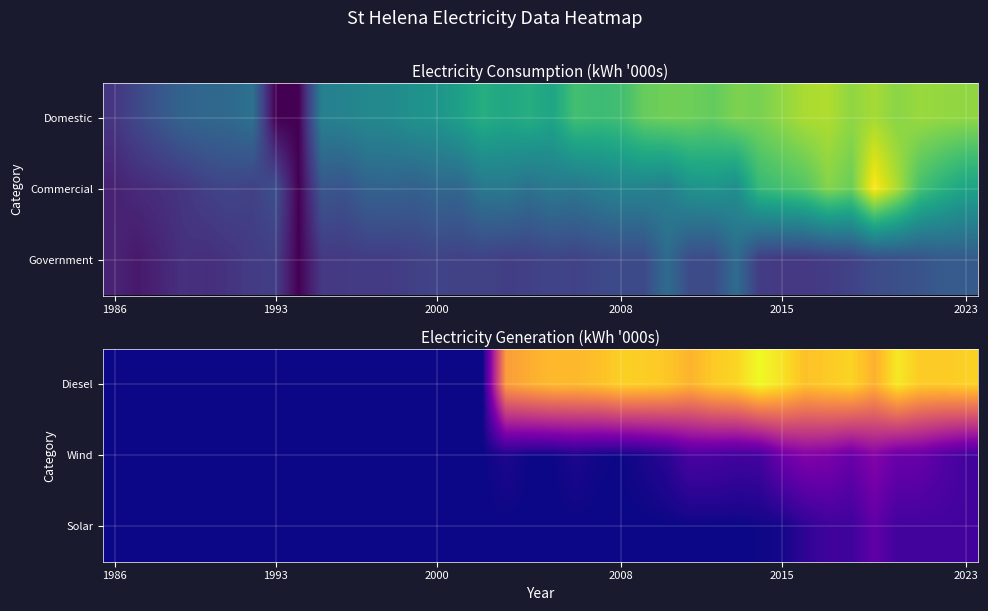

What is the difference between the highest and lowest values at 19?

8007.0